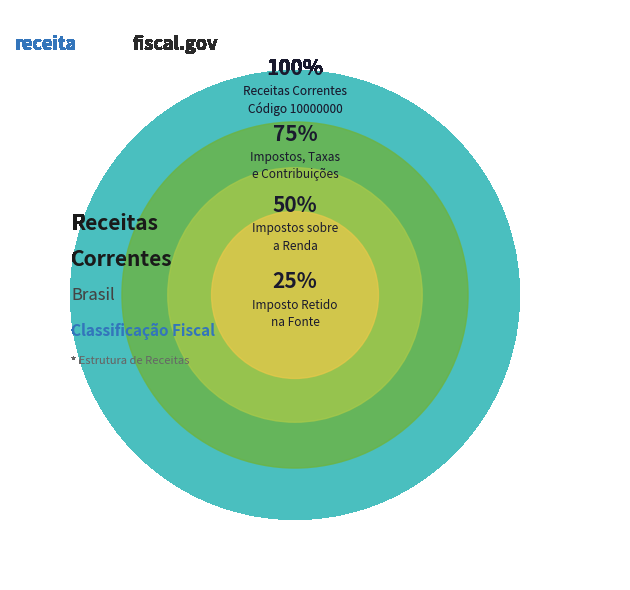

Is there a majority slice in this chart?

No